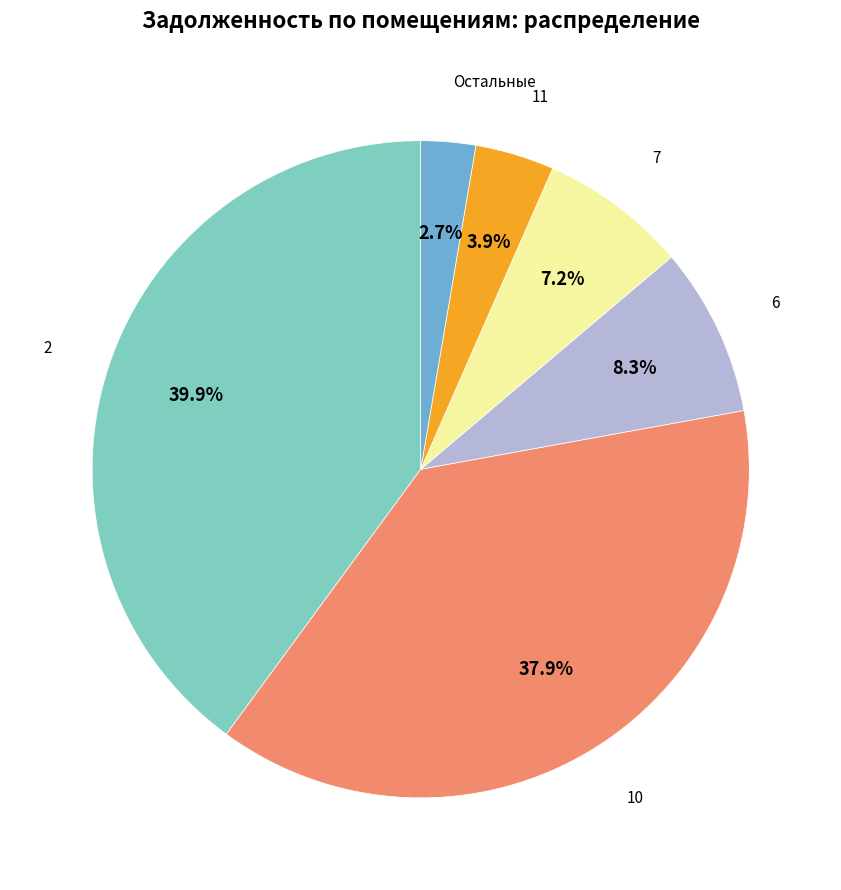

What is the smallest slice in the pie chart?

Остальные